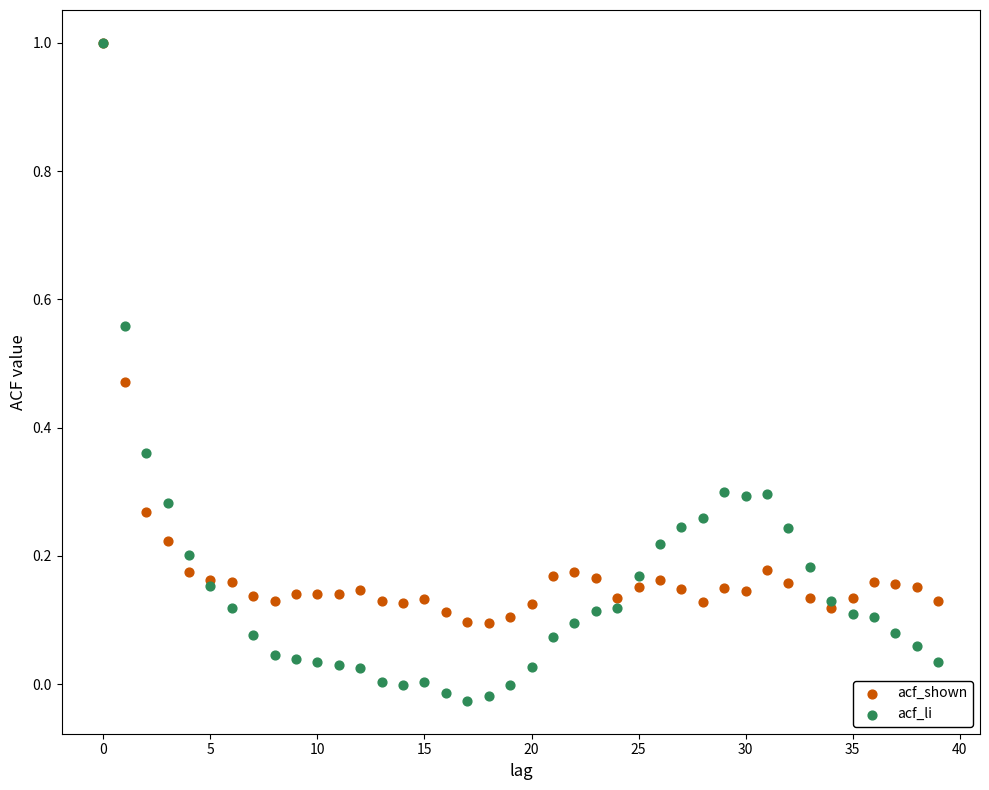

What are all the series names shown in the legend?

acf_shown, acf_li